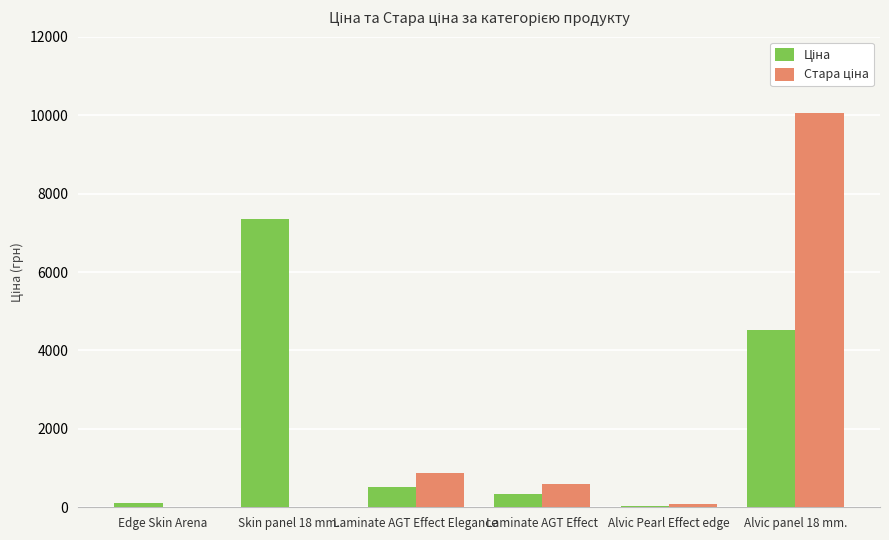

What is the total value across all series at Laminate AGT Effect Elegance?

1382.6